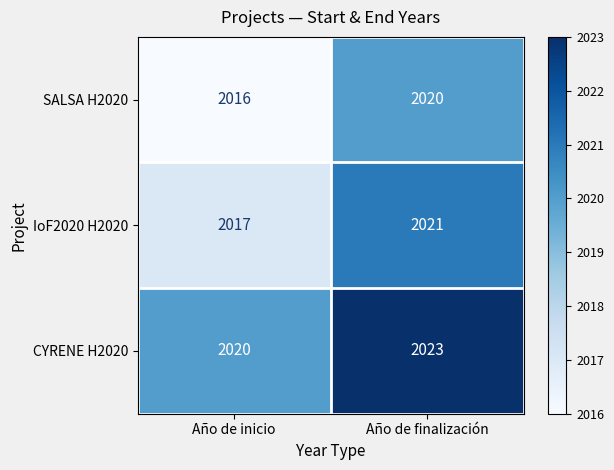

What is the spread (max minus min) of values at Año de inicio?

4